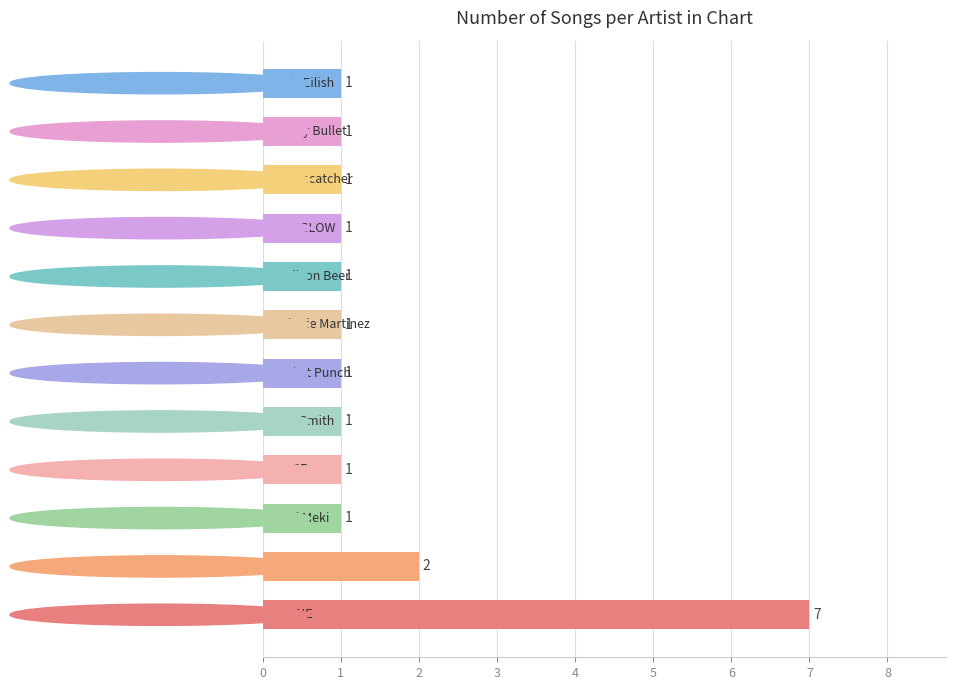

What is the maximum value shown in the chart?

7